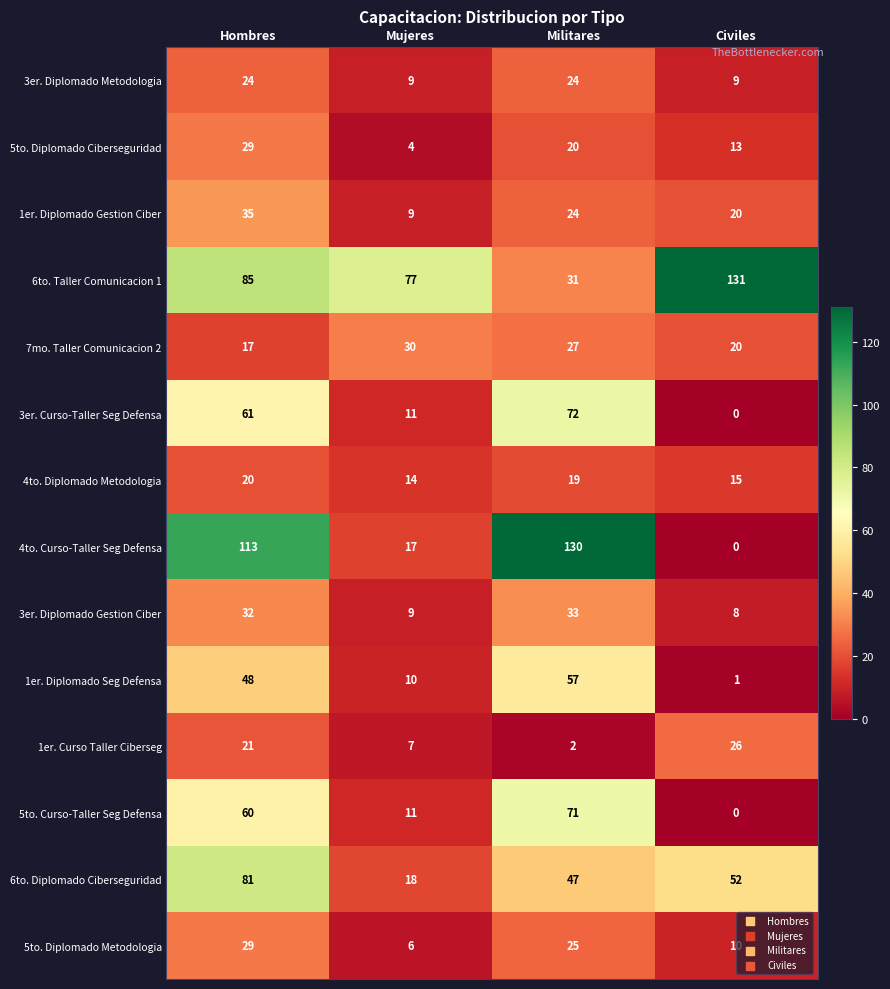

At which category is the sum across all series the highest?

Hombres